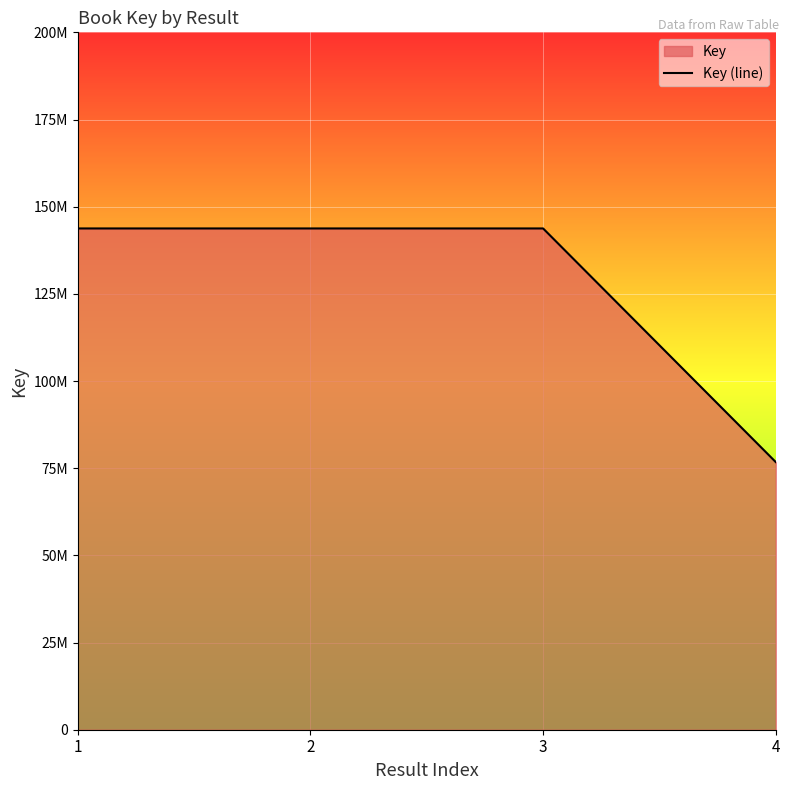

How many data points are less than 143757973?

1